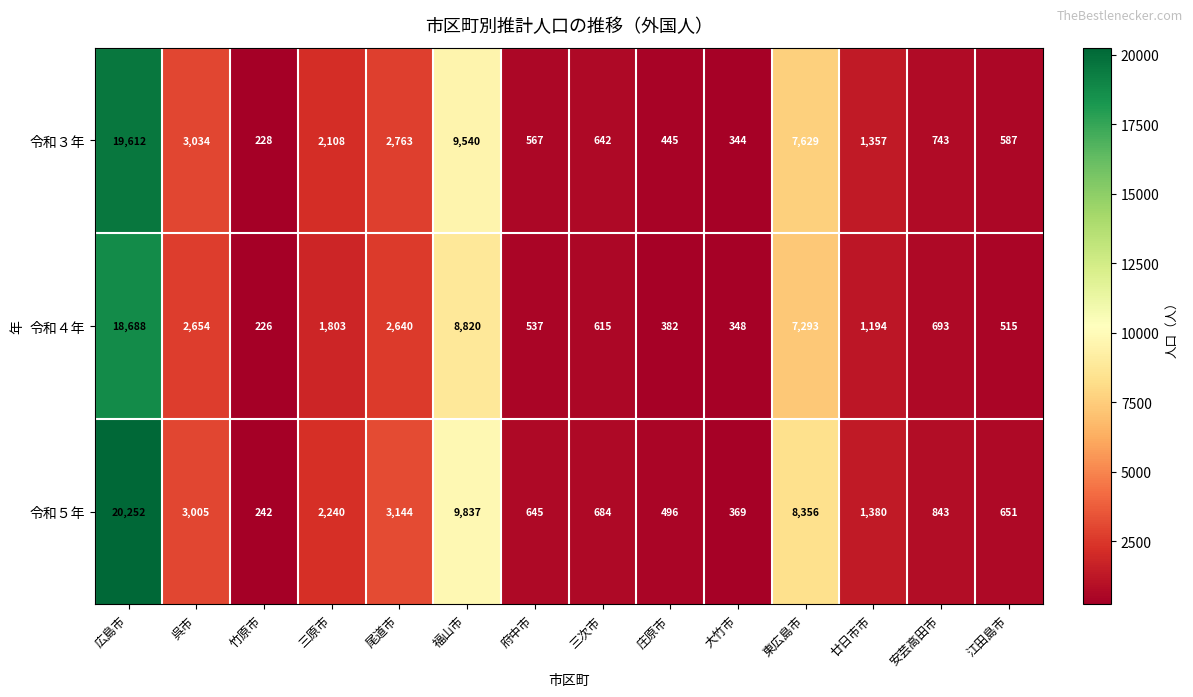

Which series has the widest spread of values?

令和５年